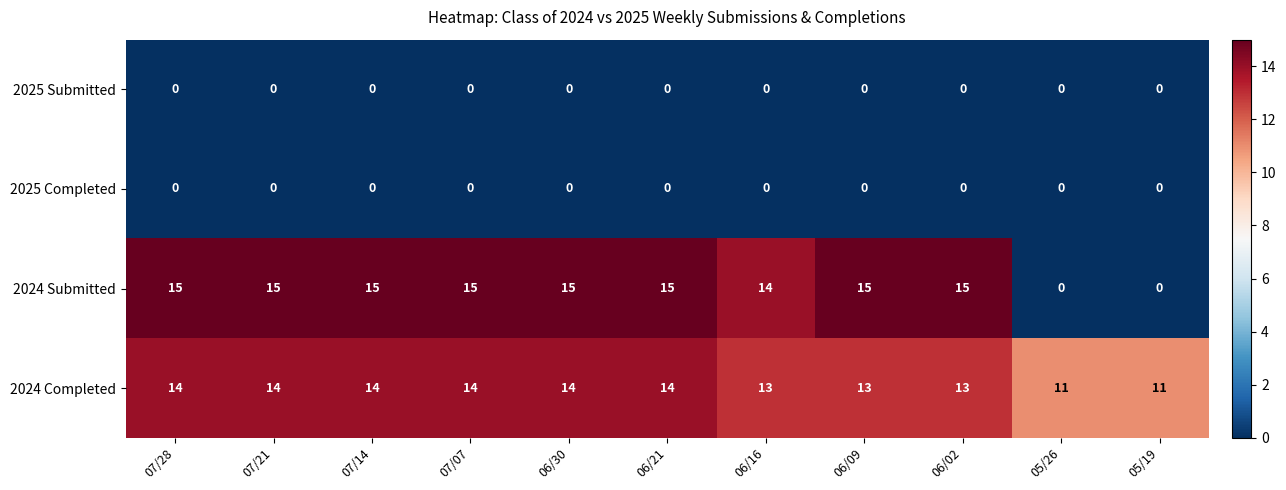

Which series changed the most between 07/07 and 06/02?

2024 Completed